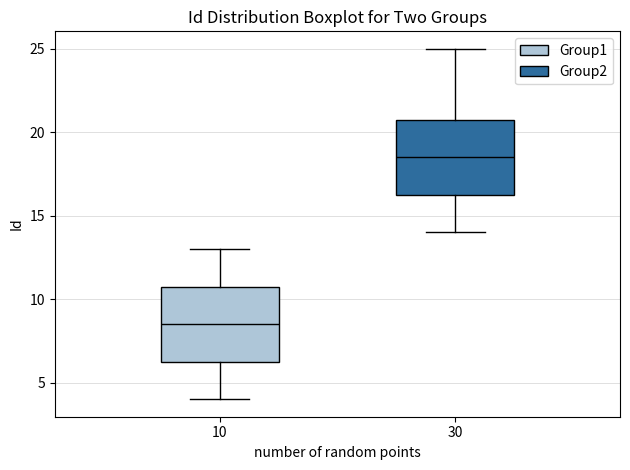

Which box's median line is the lowest?

10